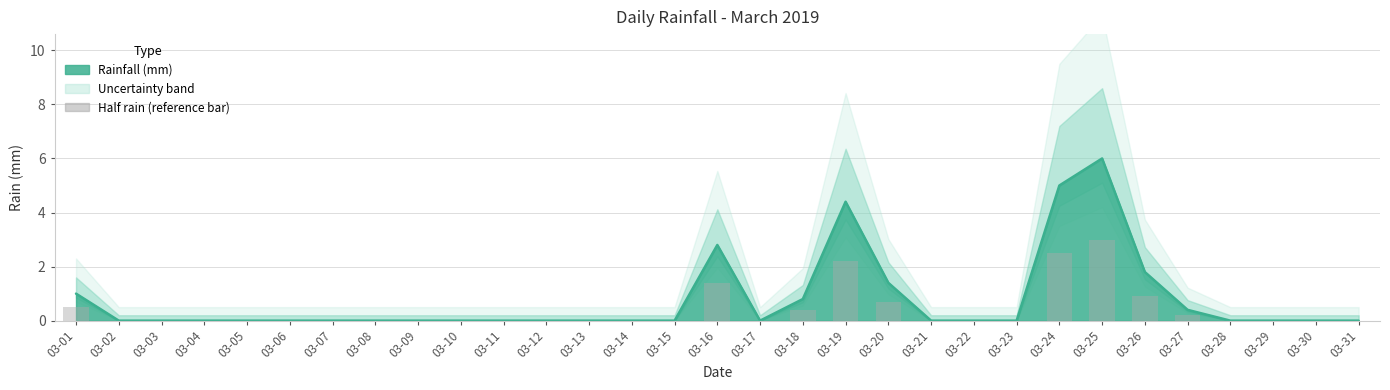

Between 03-04 and 03-28, which is larger?

03-04